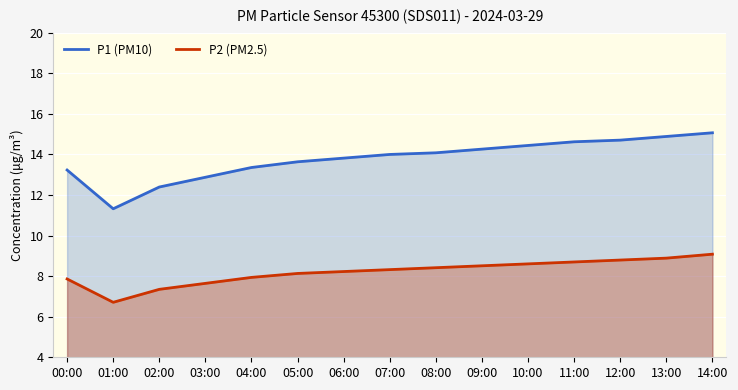

Reading left to right, what are all the values shown in this chart?

P1 (PM10): 13.2	11.3	12.4	12.9	13.4	13.6	13.8	14.0	14.1	14.3	14.4	14.6	14.7	14.9	15.1
P2 (PM2.5): 7.9	6.7	7.3	7.6	7.9	8.1	8.2	8.3	8.4	8.5	8.6	8.7	8.8	8.9	9.1